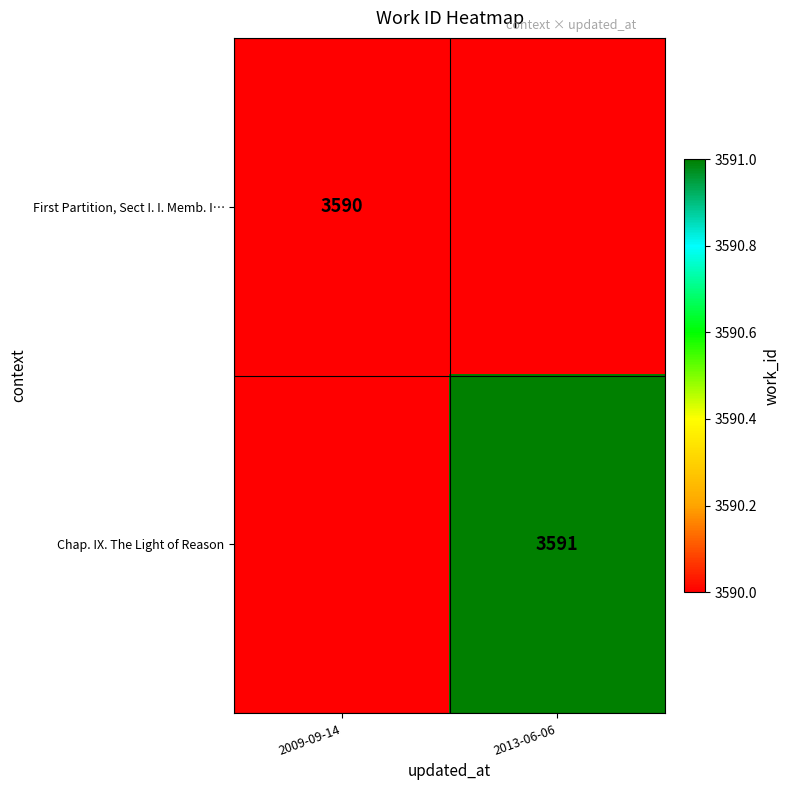

How many data points does each series have?

2